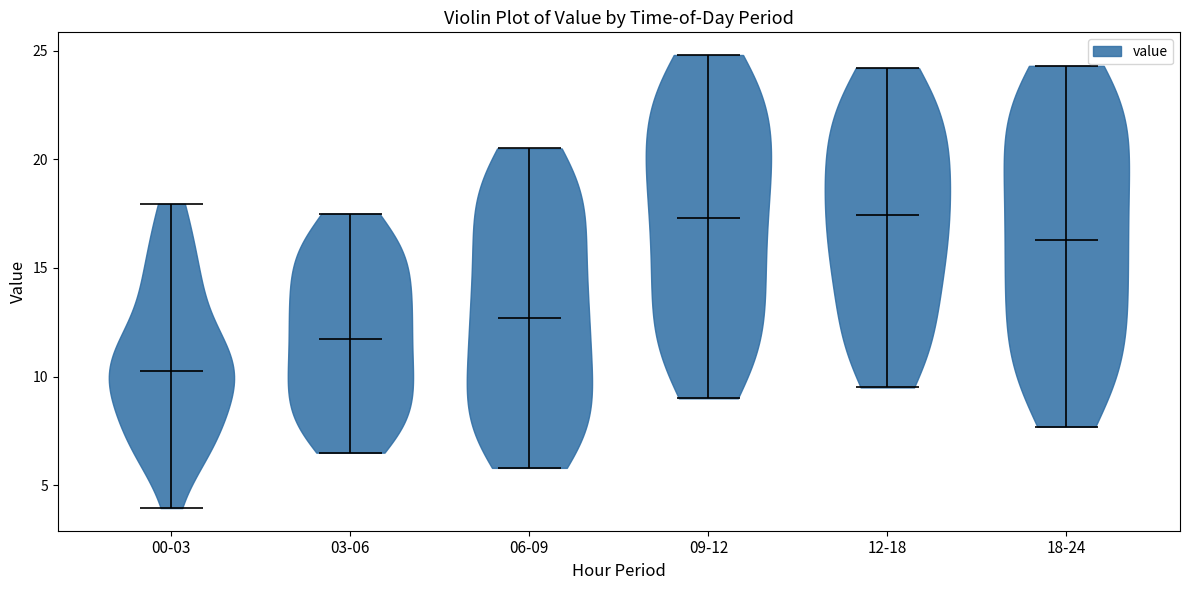

Reading left to right, read every violin against the y-axis: where its median line is, and the lowest and highest points it reaches. The values are not printed on the chart, so give them approximately, as read against the axis.

00-03: median line 10.0, lowest point 4.0, highest point 18.0
03-06: median line 12.0, lowest point 6.5, highest point 17.5
06-09: median line 12.5, lowest point 6.0, highest point 20.5
09-12: median line 17.5, lowest point 9.0, highest point 25.0
12-18: median line 17.5, lowest point 9.5, highest point 24.0
18-24: median line 16.5, lowest point 7.5, highest point 24.5